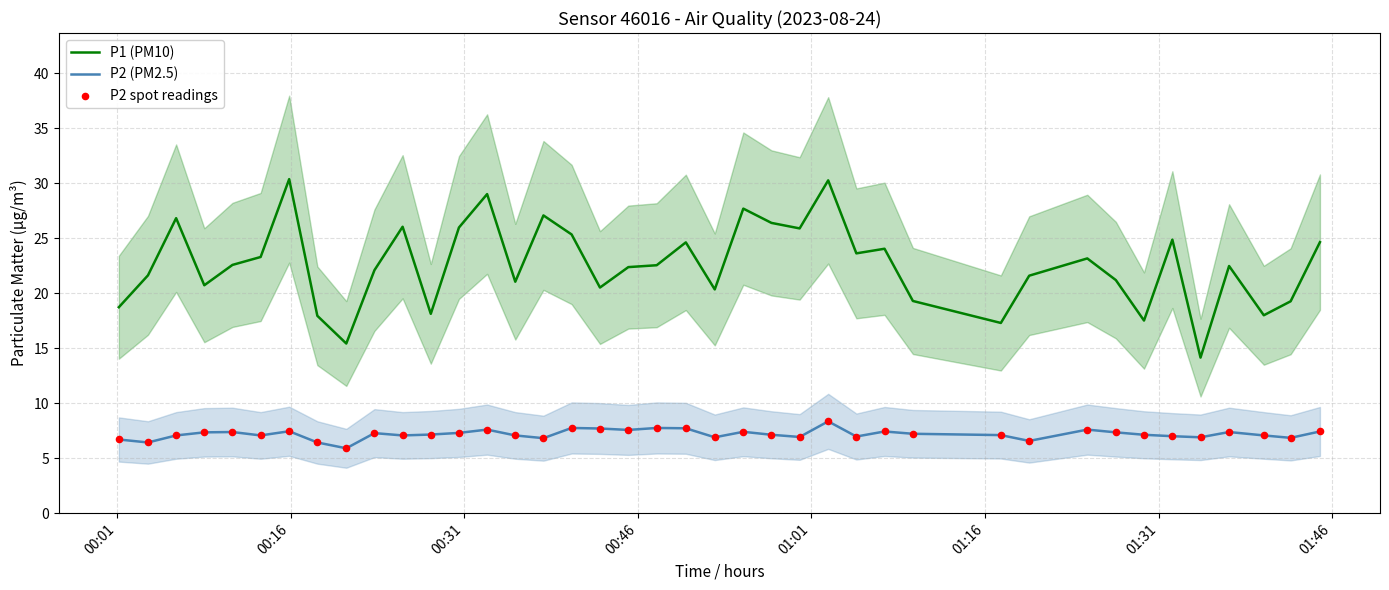

True or false: P2 (PM2.5) and P1 (PM10) cross at least once.

False